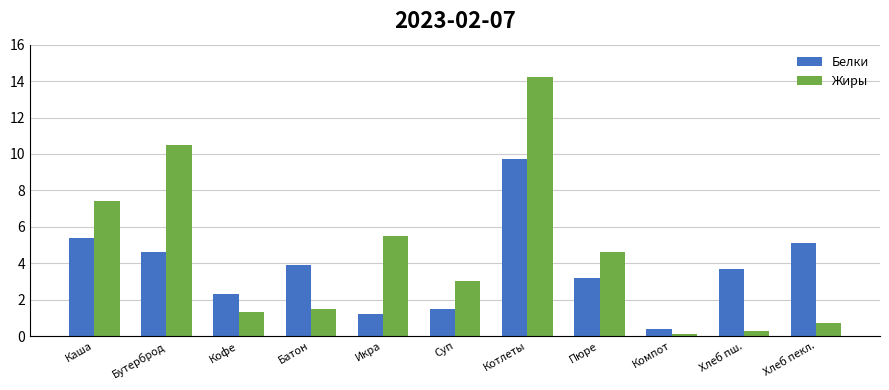

Rank the series by their maximum value, from highest to lowest.

Жиры, Белки